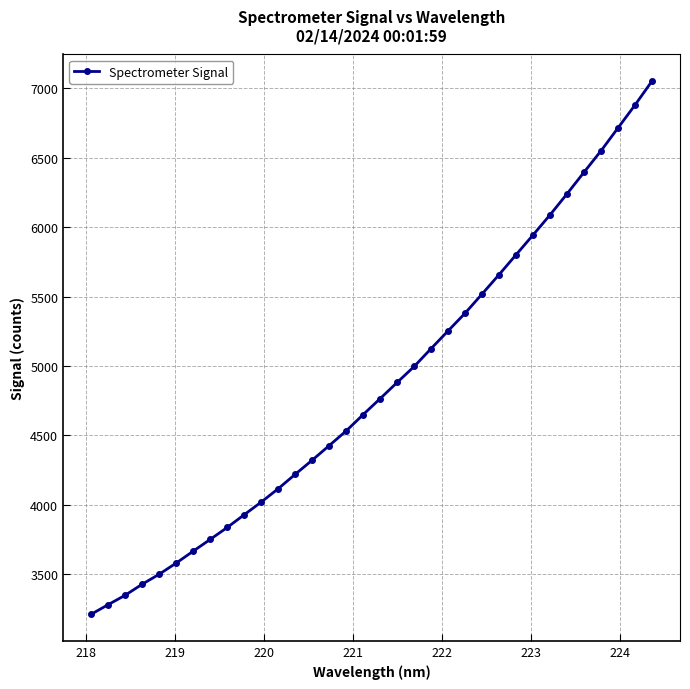

What is the greatest value displayed?

7051.5